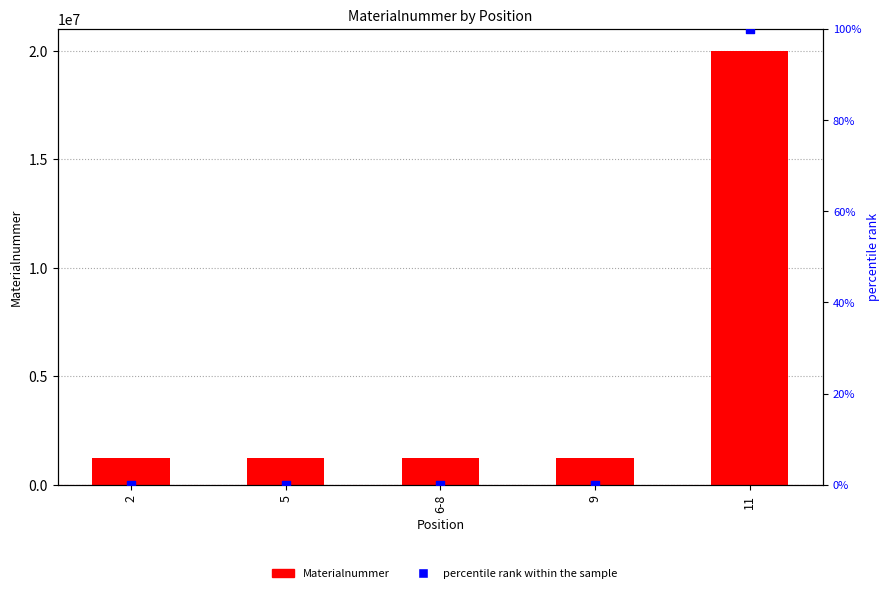

What are all the series names shown in the legend?

Materialnummer, percentile rank within the sample